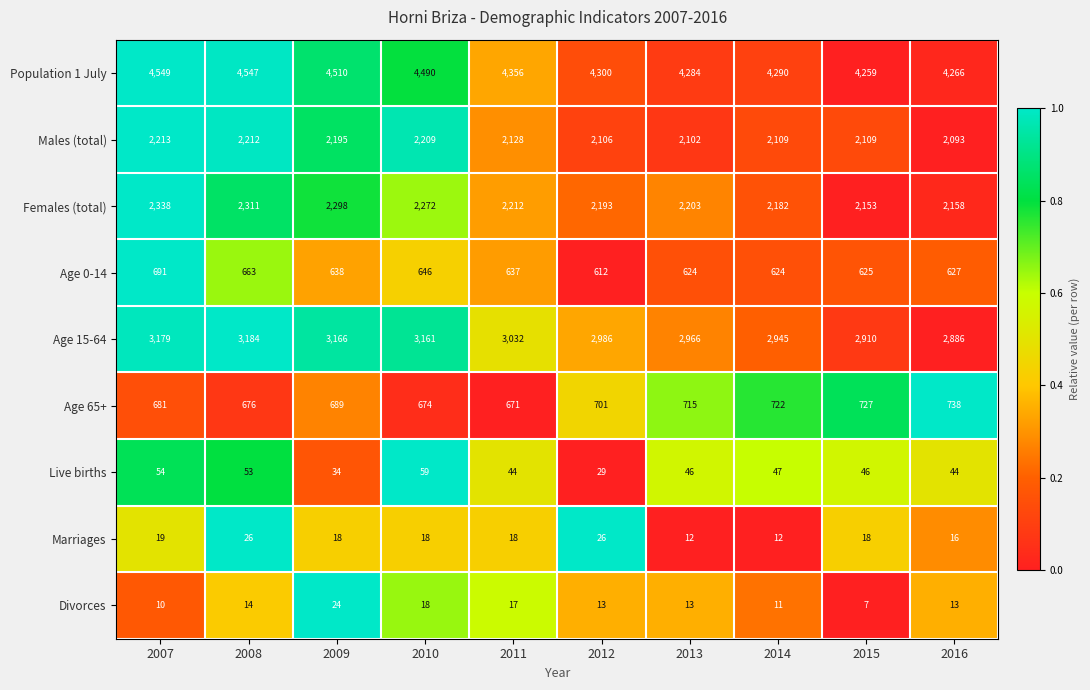

At which label does Divorces first exceed 13?

2008